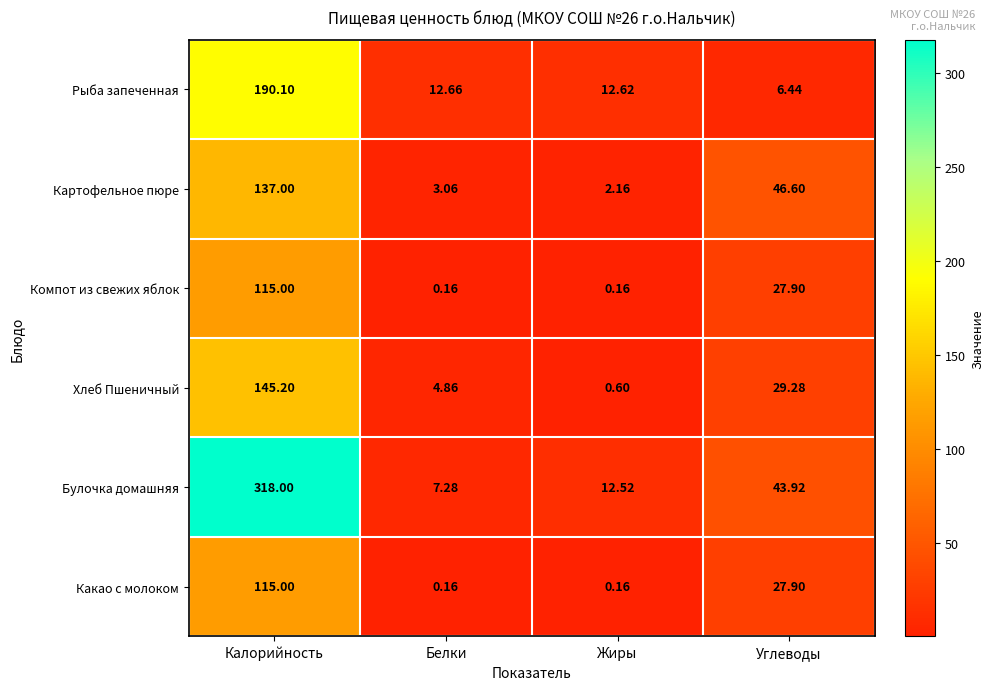

At which label does Картофельное пюре first exceed 46?

Калорийность